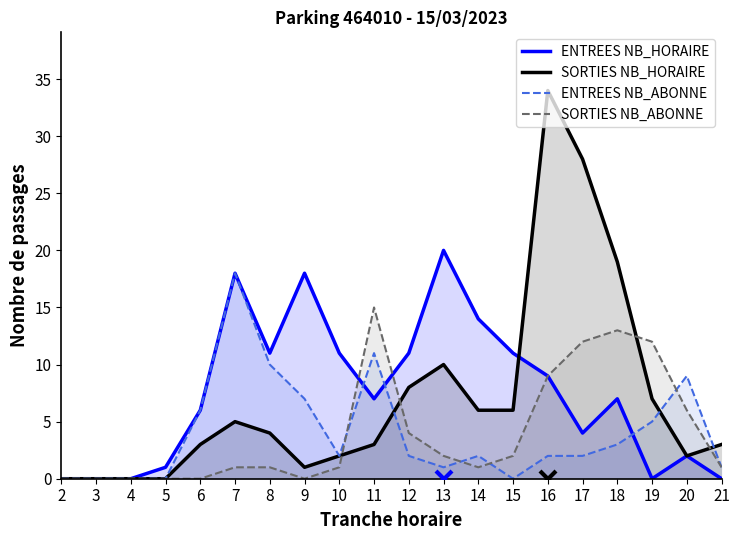

The value of ENTREES NB_HORAIRE at 11 is 1. True or false?

False